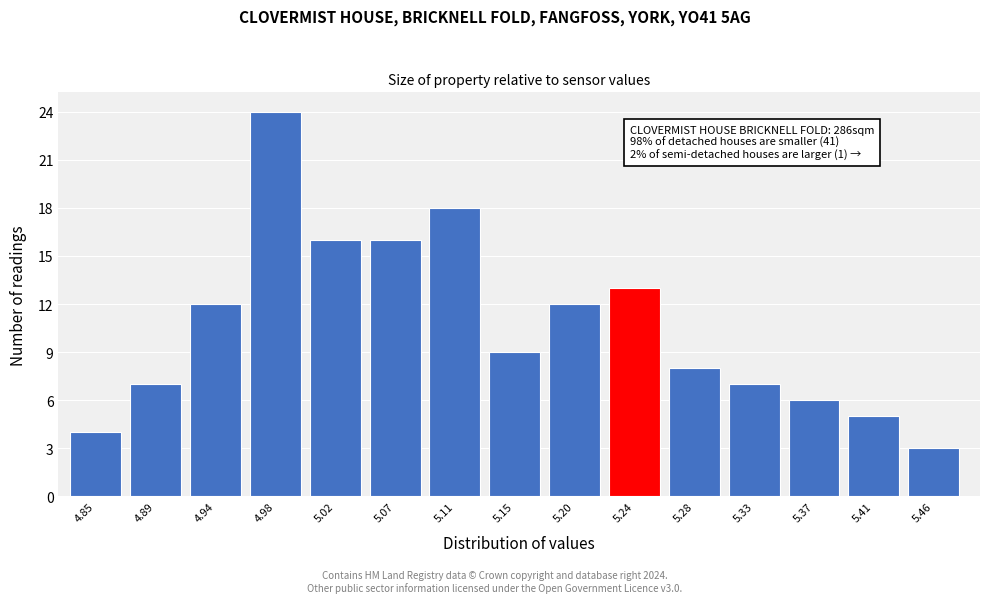

Reading left to right, list all the values displayed in this chart.

4	7	12	24	16	16	18	9	12	13	8	7	6	5	3